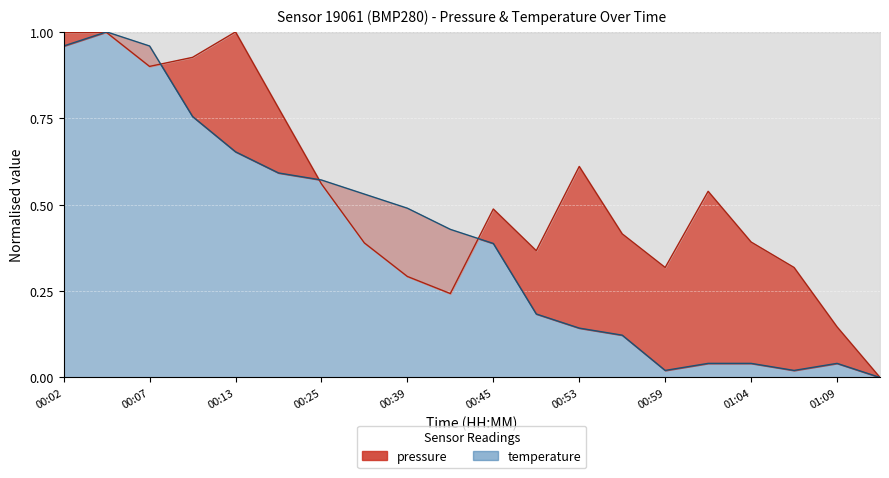

Reading left to right, transcribe all the data shown in this chart.

pressure: 1.0	1.0	0.9	0.9	1.0	0.8	0.6	0.4	0.3	0.2	0.5	0.4	0.6	0.4	0.3	0.5	0.4	0.3	0.1	0.0
temperature: 1.0	1.0	1.0	0.8	0.7	0.6	0.6	0.5	0.5	0.4	0.4	0.2	0.1	0.1	0.0	0.0	0.0	0.0	0.0	0.0